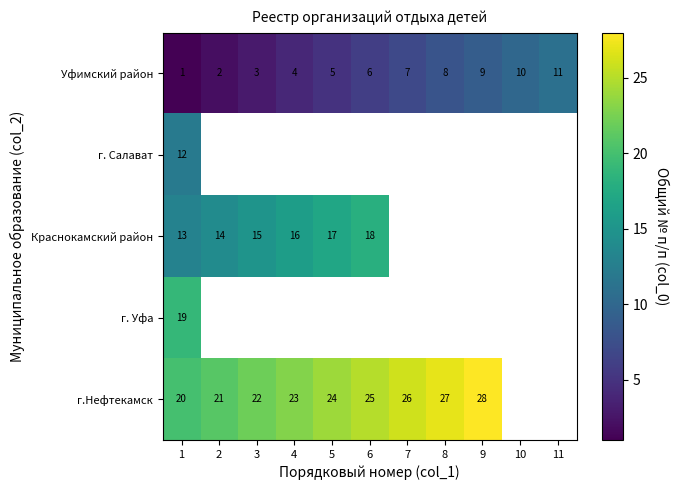

Which series changed the most between 4 and 9?

Уфимский район